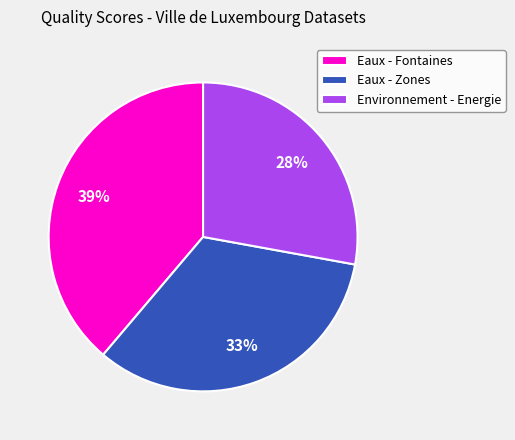

Count the number of slices in the pie.

3